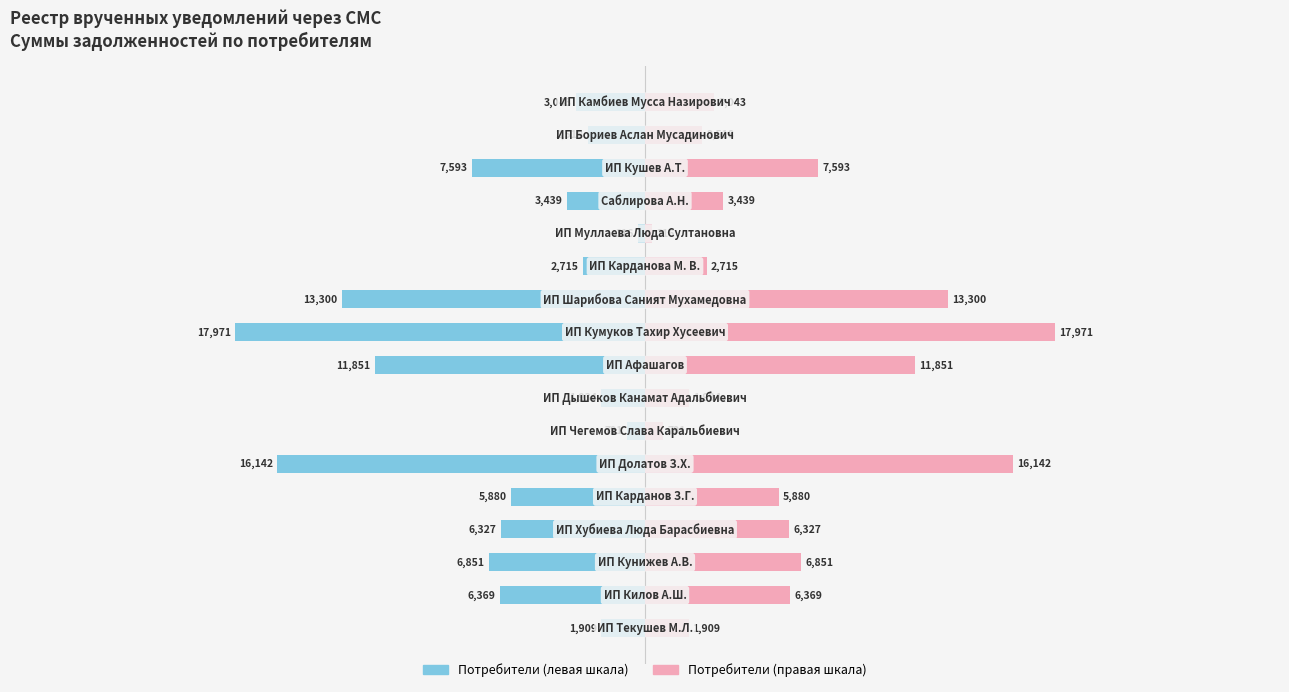

What is the sum of all Сумма (руб.)  values?

108949.4